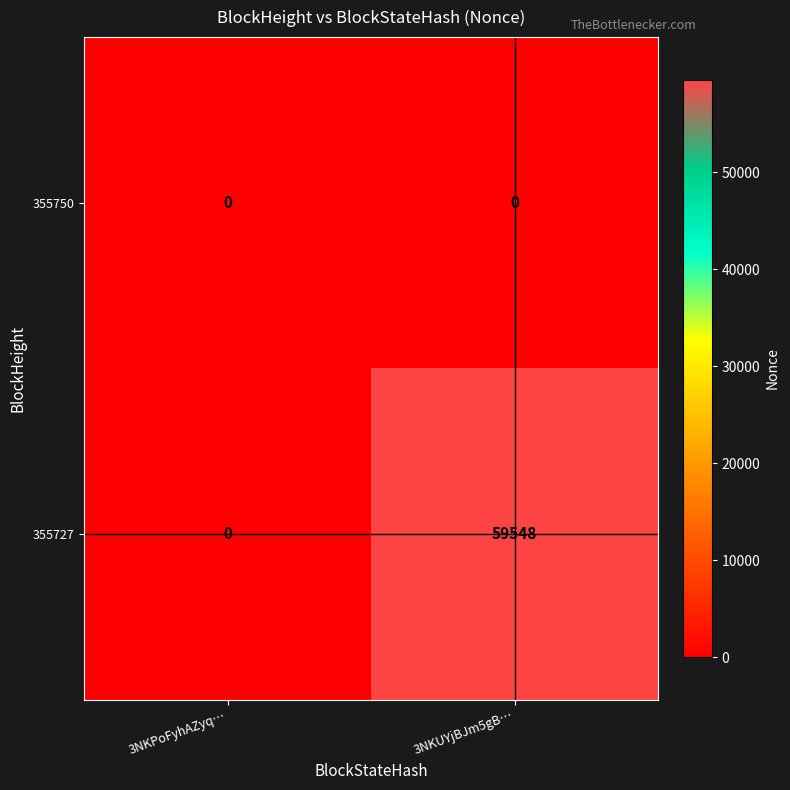

At which label is 355727 closest to 29774?

3NKPoFyhAZyq…